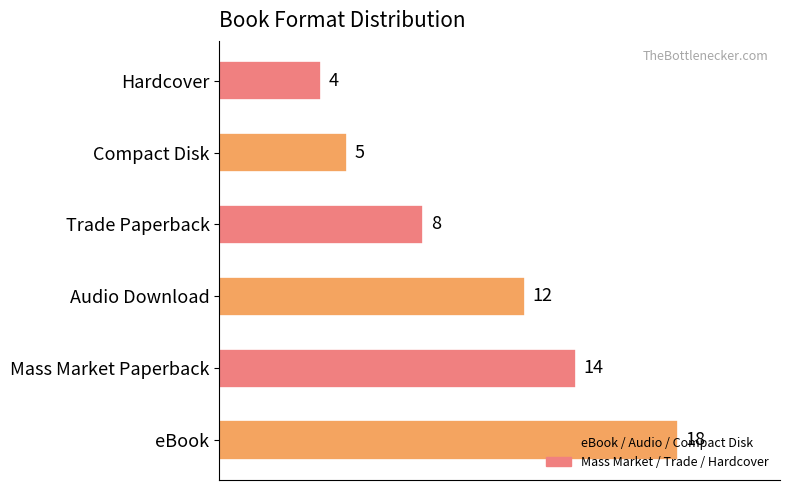

What is the change in value from Audio Download to Trade Paperback?

-4